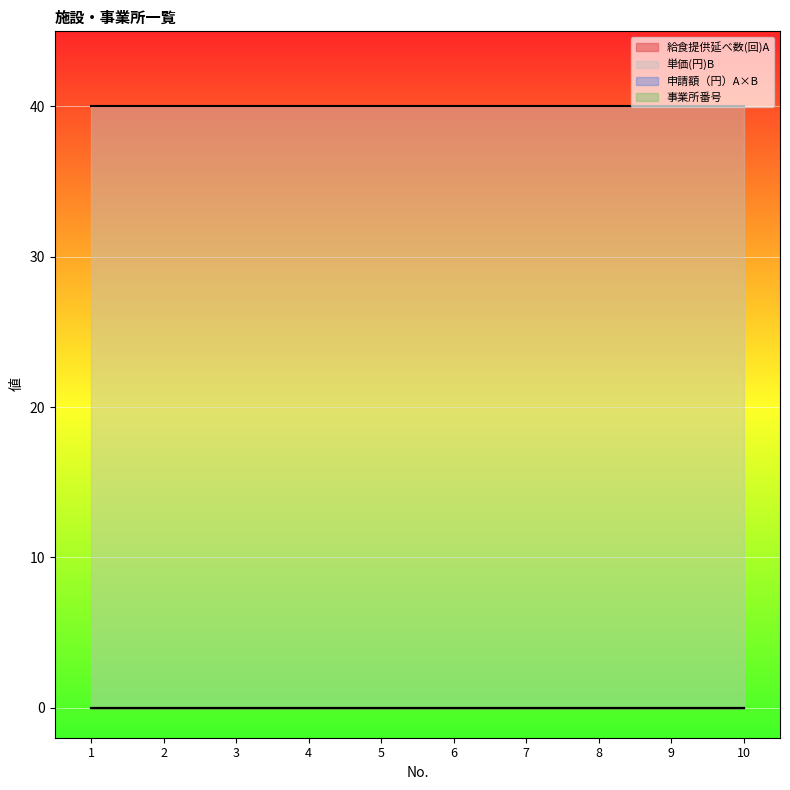

What is the spread (max minus min) of values at 9?

40